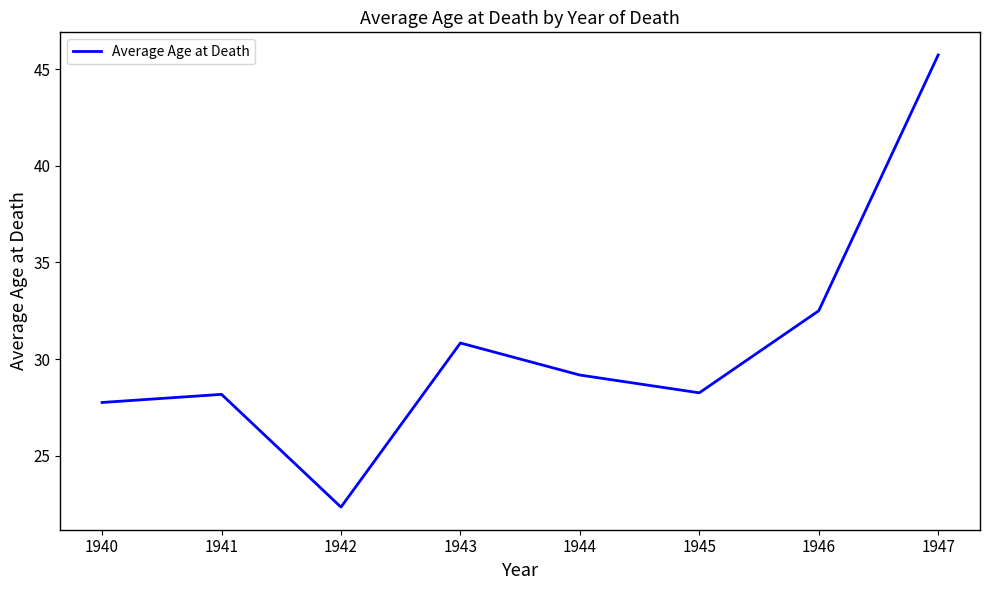

How many lines are shown in the chart?

1